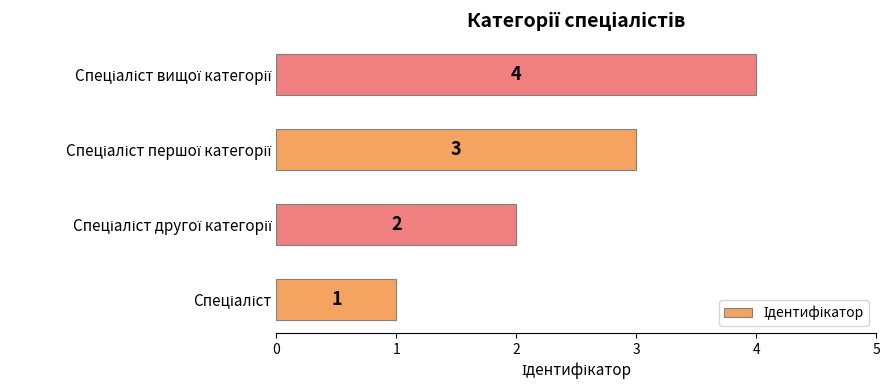

What is the greatest value displayed?

4